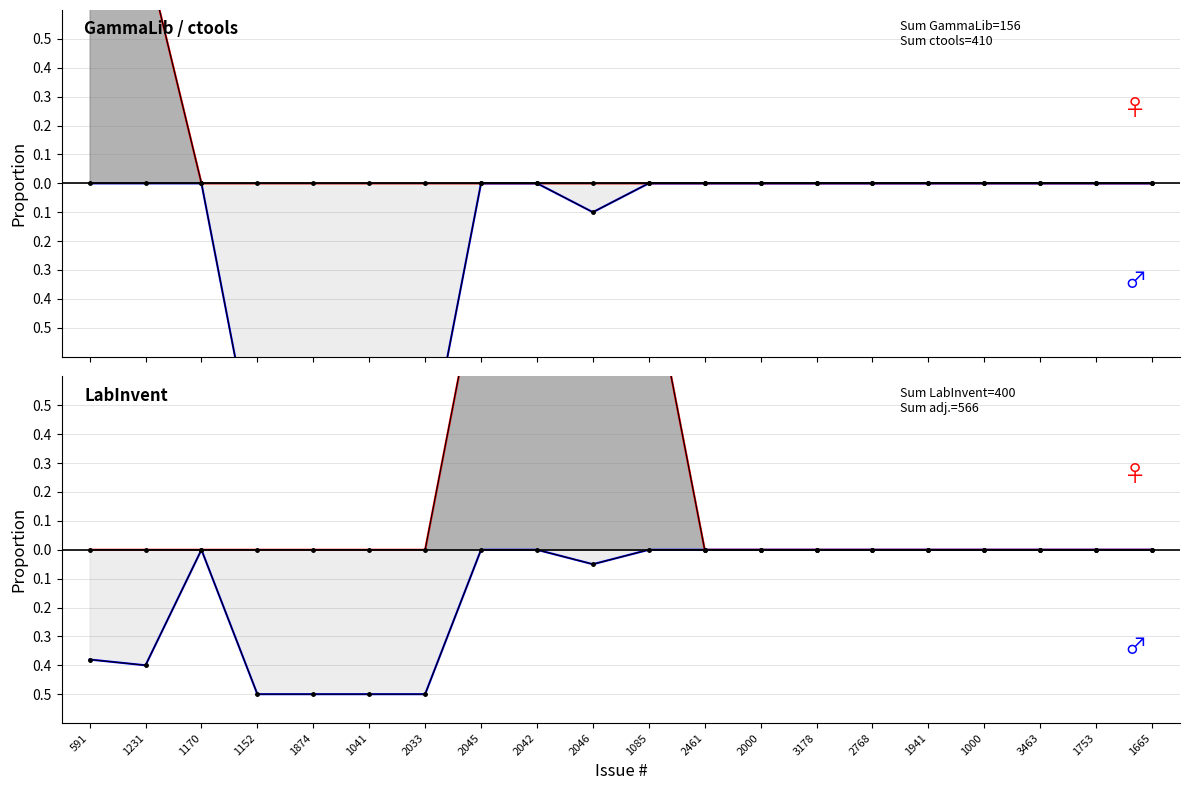

Count the number of categories in the chart.

20